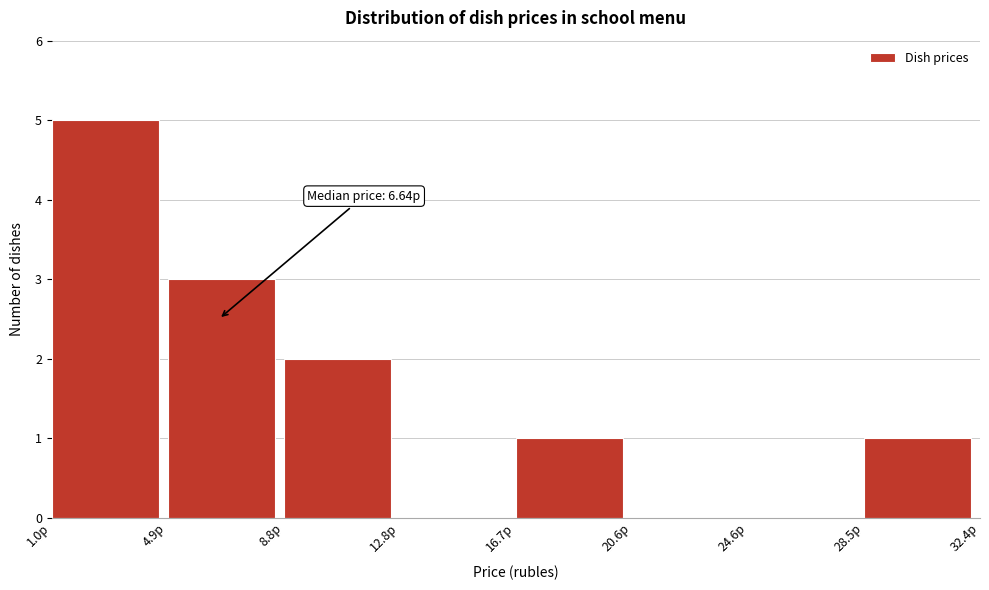

Over which range of the x-axis is the bar tallest?

1.0 to 5.0